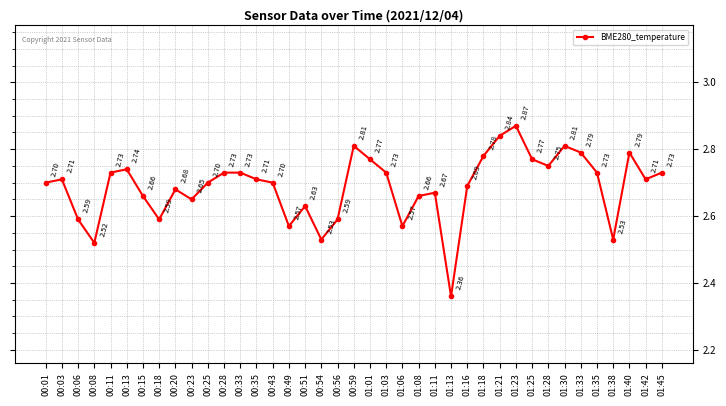

True or false: the data shows 1.5 at 01:13.

False